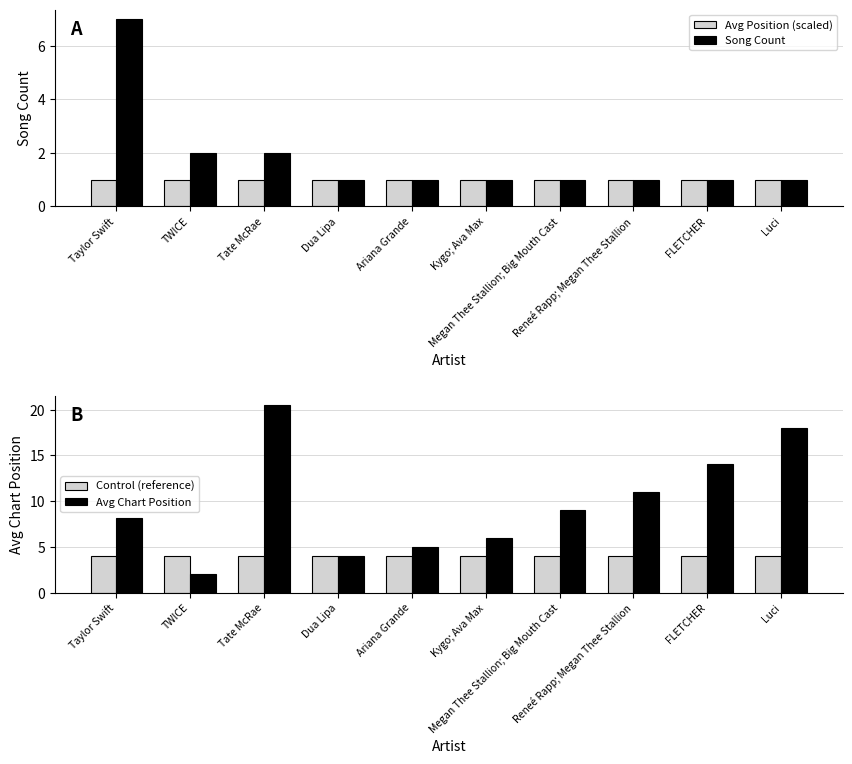

At how many categories does at least one series exceed 7?

6